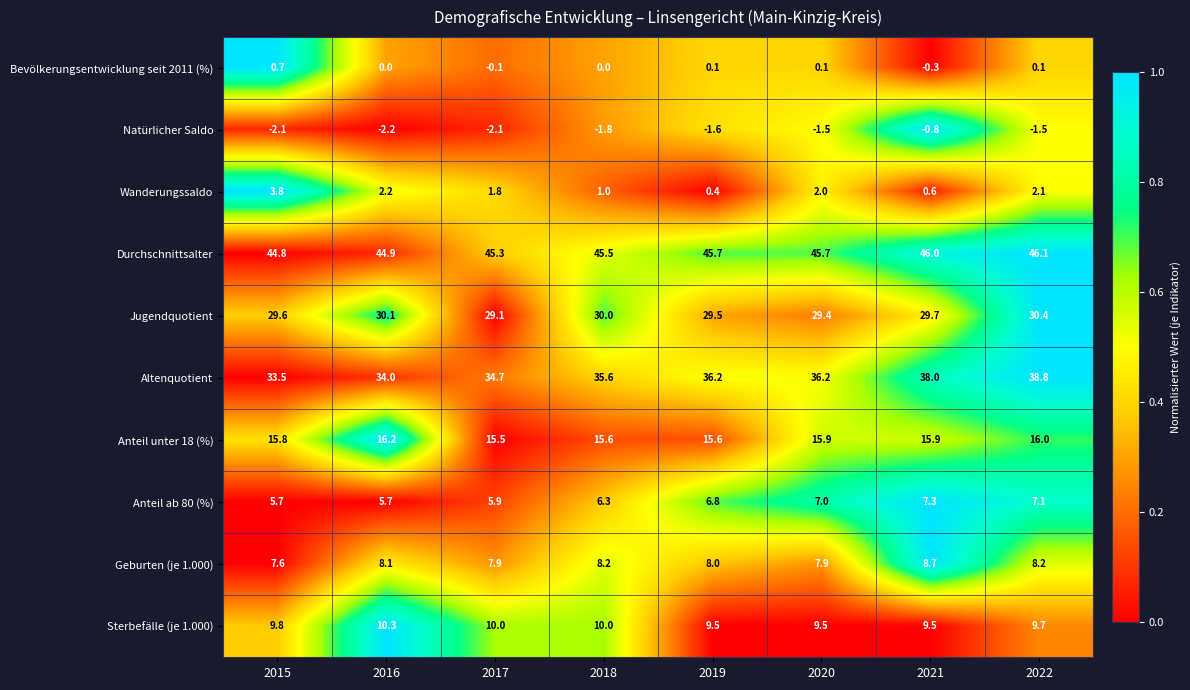

True or false: Anteil unter 18 (%) has a value of 16.2 at 2016.

True